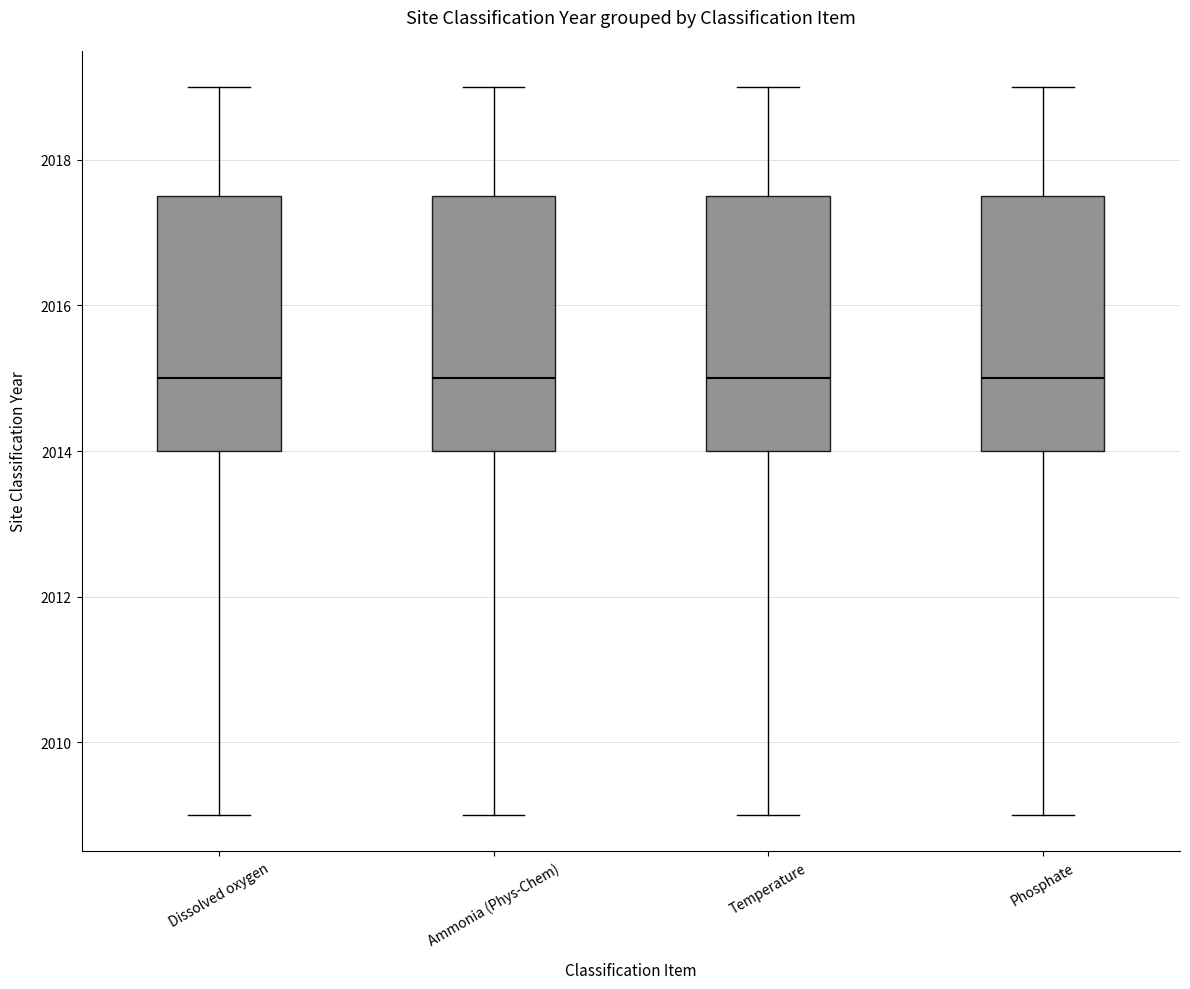

Where does the lower whisker of the box for Temperature end on the y-axis? The values are not printed on the chart, so give them approximately, as read against the axis.

2009.0